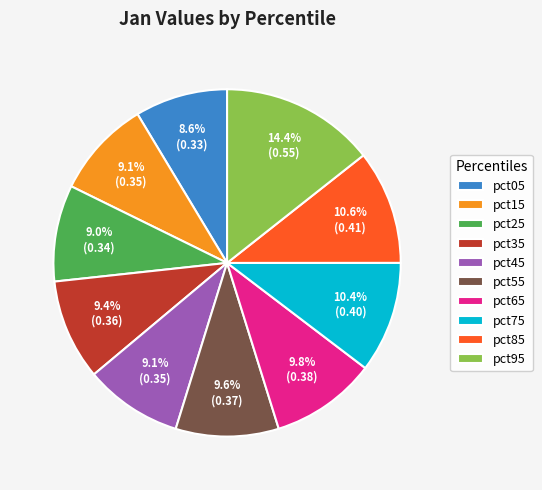

What percentage is NOT represented by pct25?

91.0%